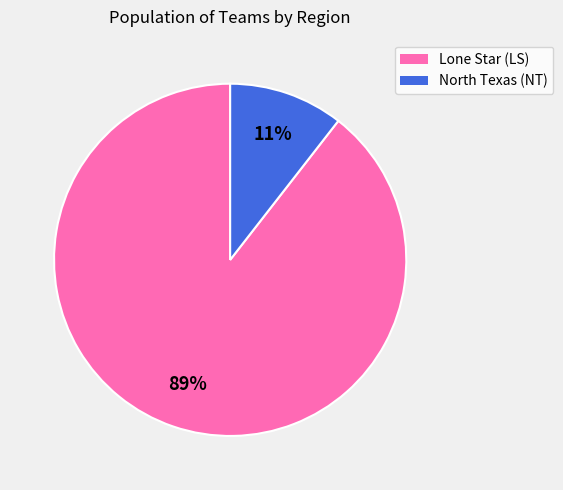

To the nearest percent, what percentage of the pie is North Texas (NT)?

11%